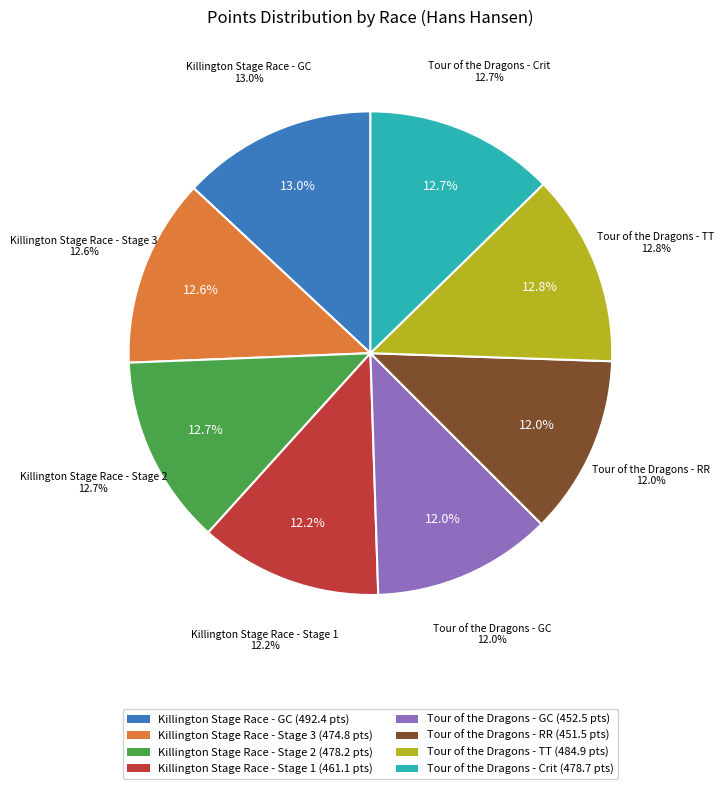

What percentage do Tour of the Dragons - Crit and Tour of the Dragons - RR together represent?

24.6%